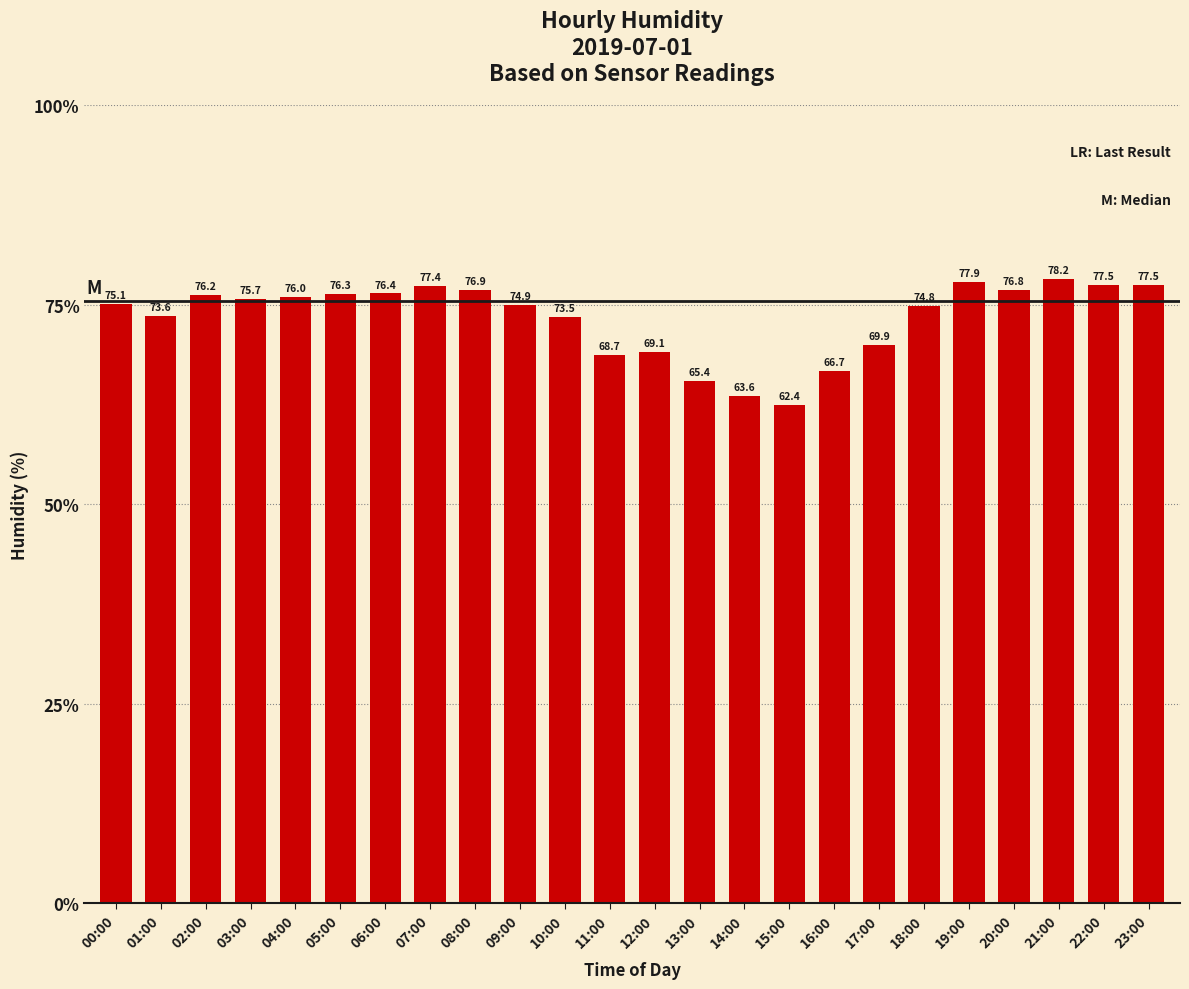

What is the ratio of the value at 18:00 to the value at 20:00?

1.0